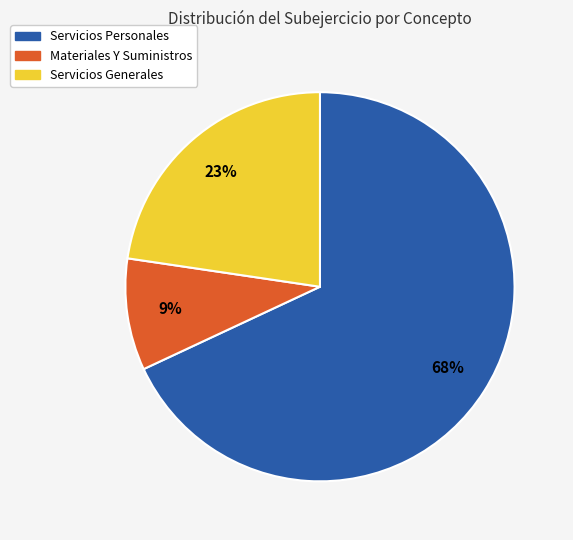

To the nearest percent, what is the difference between the Servicios Generales and Servicios Personales slice percentages?

45%